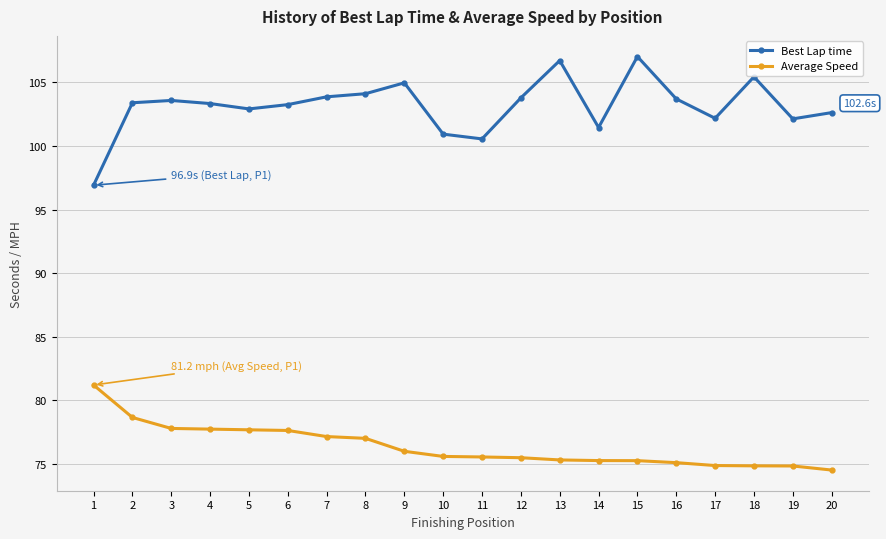

Which series has the largest total across all categories?

Best Lap time